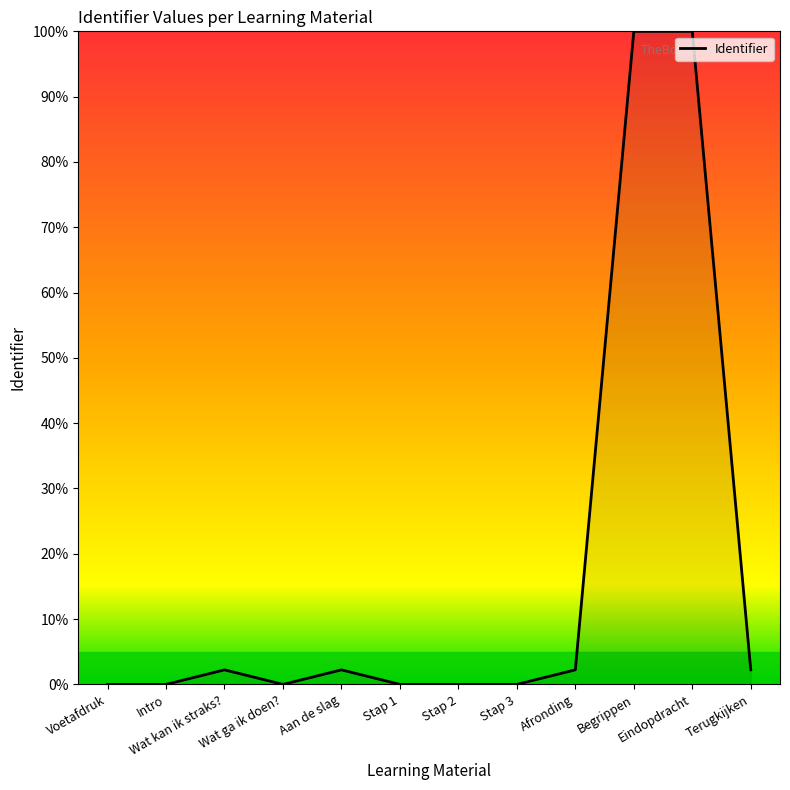

What is the difference between the values at Eindopdracht and Aan de slag?

97.8